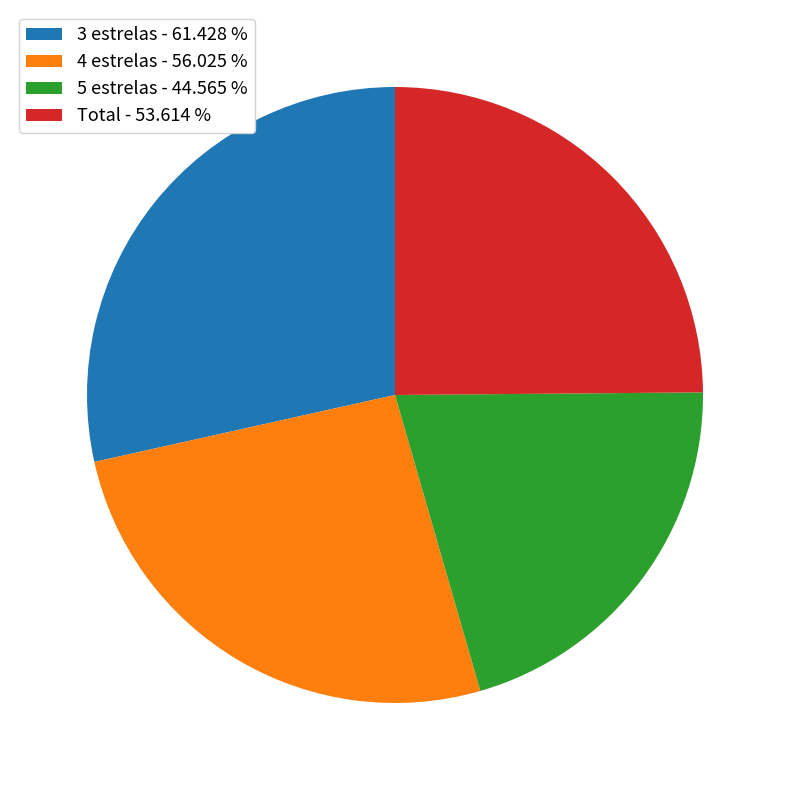

Is the sum of Total - 53.614 % and 5 estrelas - 44.565 % greater than half?

No